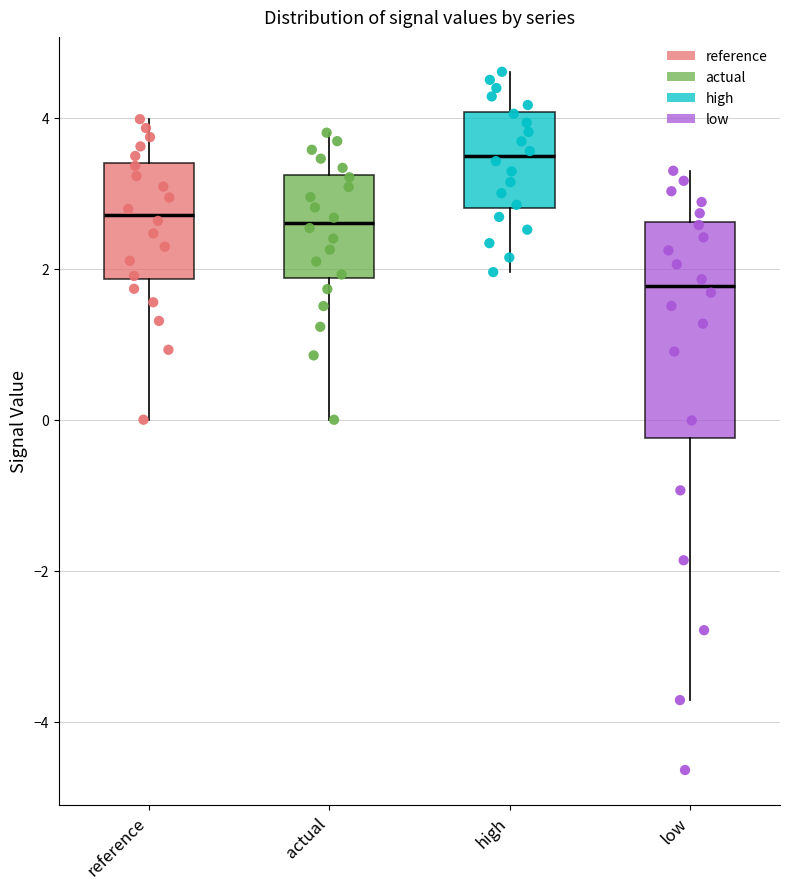

Reading left to right, transcribe this box plot: for each box, give where its median line is, the range the box spans, and where its two whiskers end, as read against the y-axis. The values are not printed on the chart, so give them approximately, as read against the axis.

reference: median 2.8, box 1.8 to 3.4, whiskers 0.0 to 4.0
actual: median 2.6, box 1.8 to 3.2, whiskers 0.0 to 3.8
high: median 3.4, box 2.8 to 4.0, whiskers 2.0 to 4.6
low: median 1.8, box -0.2 to 2.6, whiskers -3.8 to 3.4